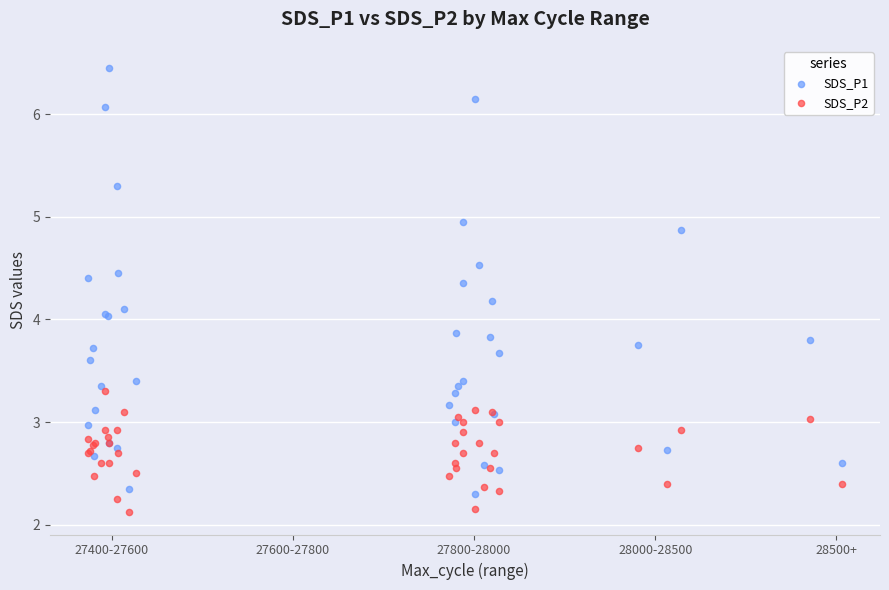

Which series has the widest spread of Y values?

SDS_P1